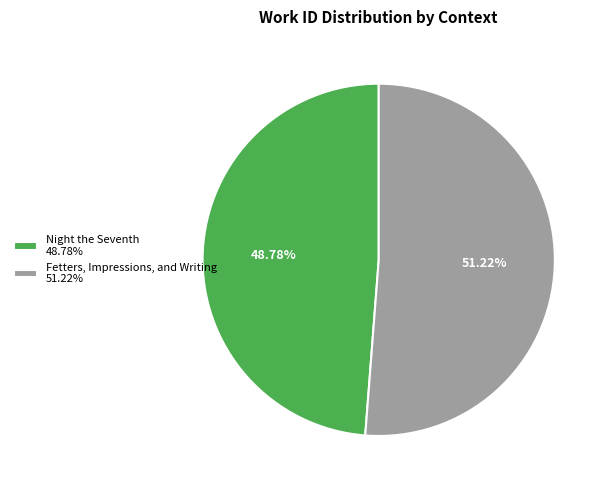

To the nearest percent, what is the average slice percentage?

50%